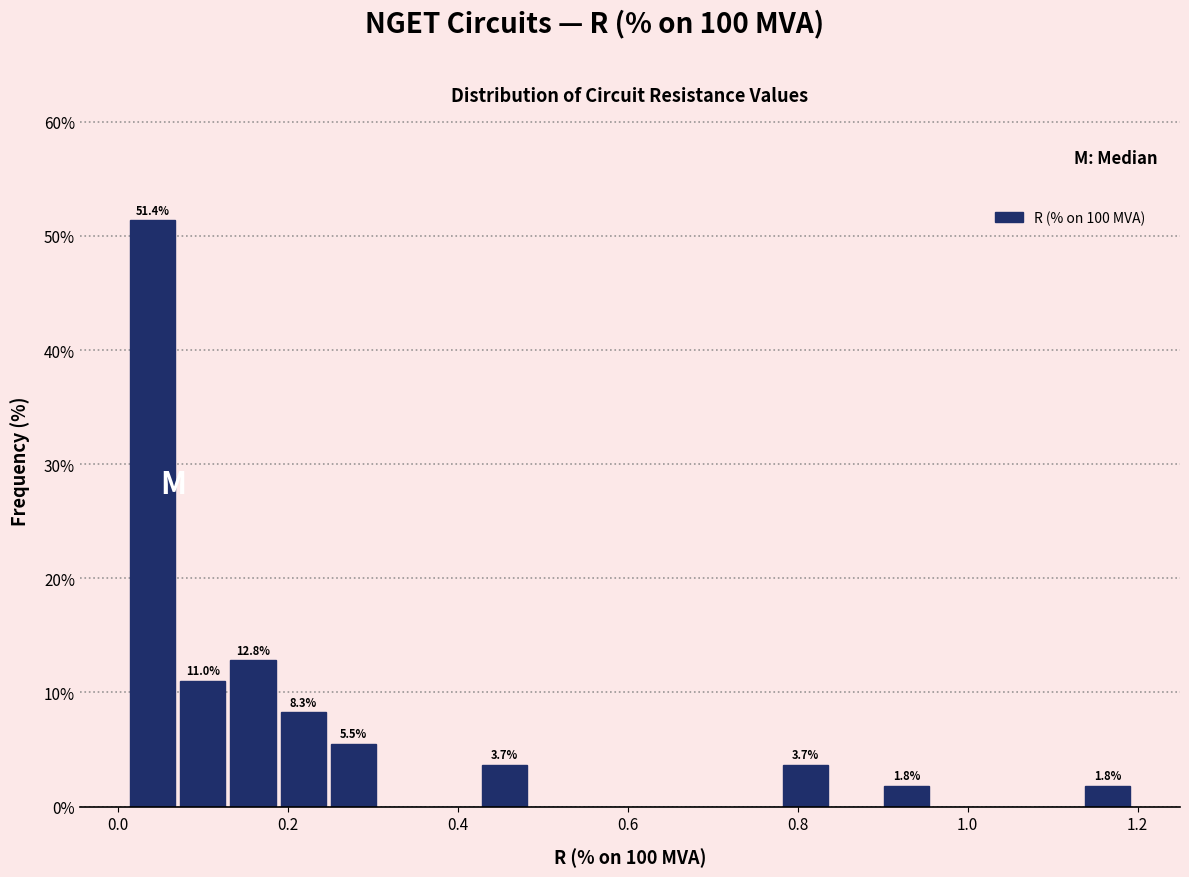

Around what value on the x-axis is the tallest bar? Give the approximate position of its centre, as read against the axis.

0.04